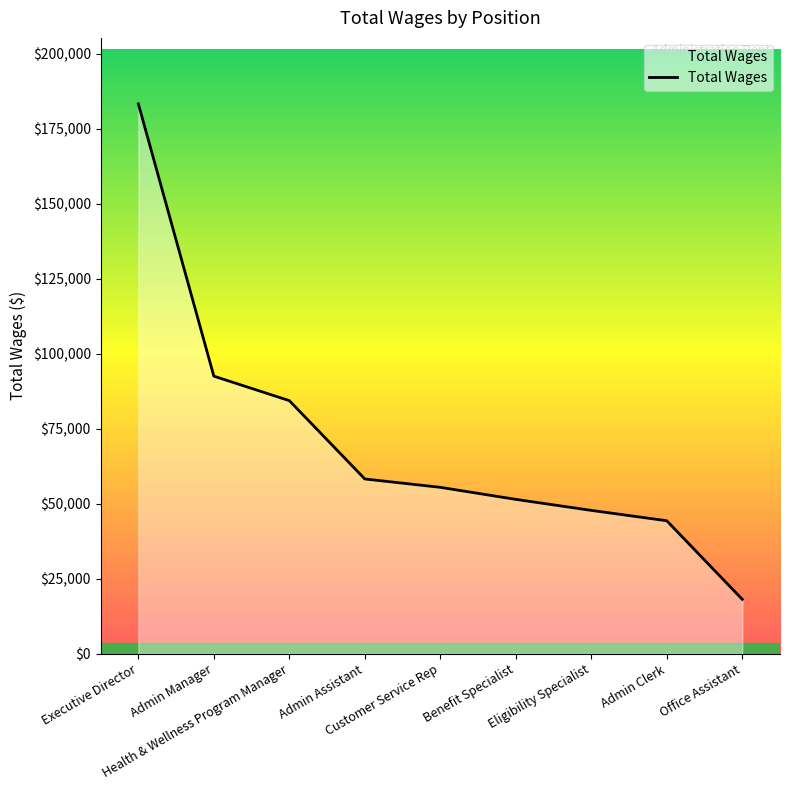

What is the change in value from Admin Clerk to Office Assistant?

-26189